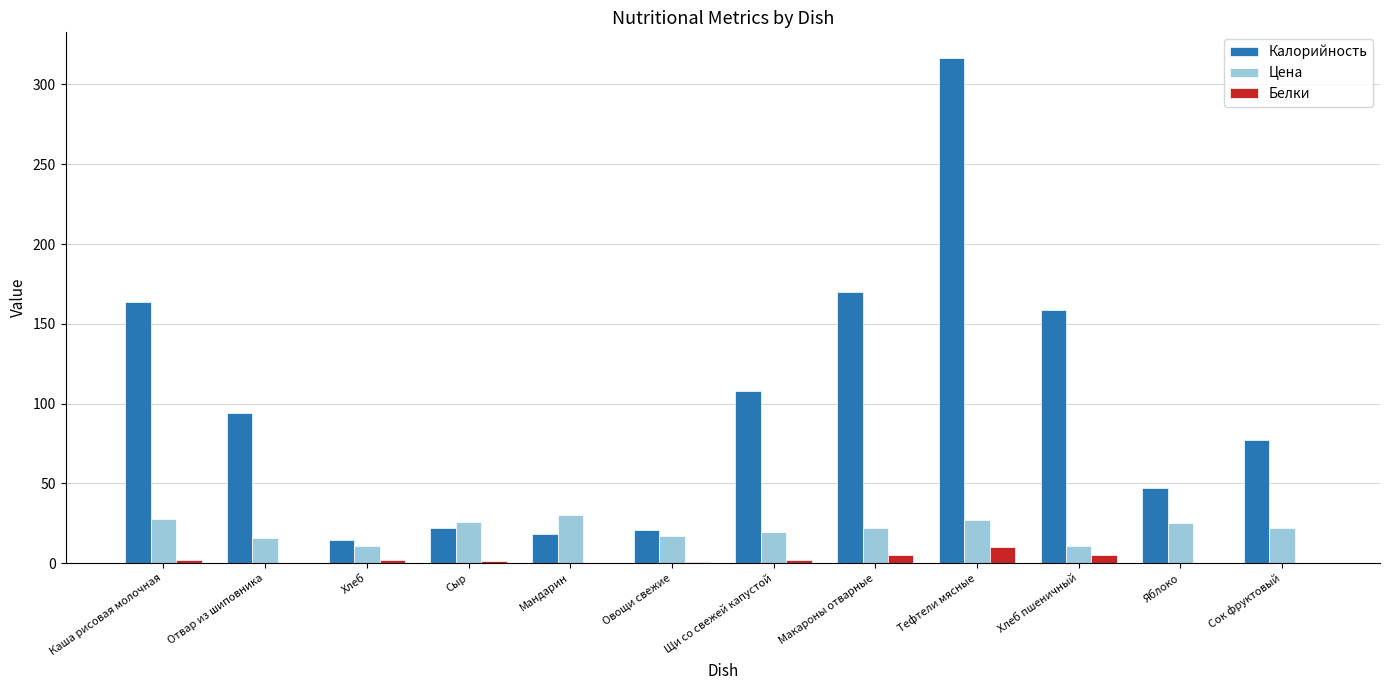

The Калорийность series shows 81.4 at Яблоко. True or false?

False